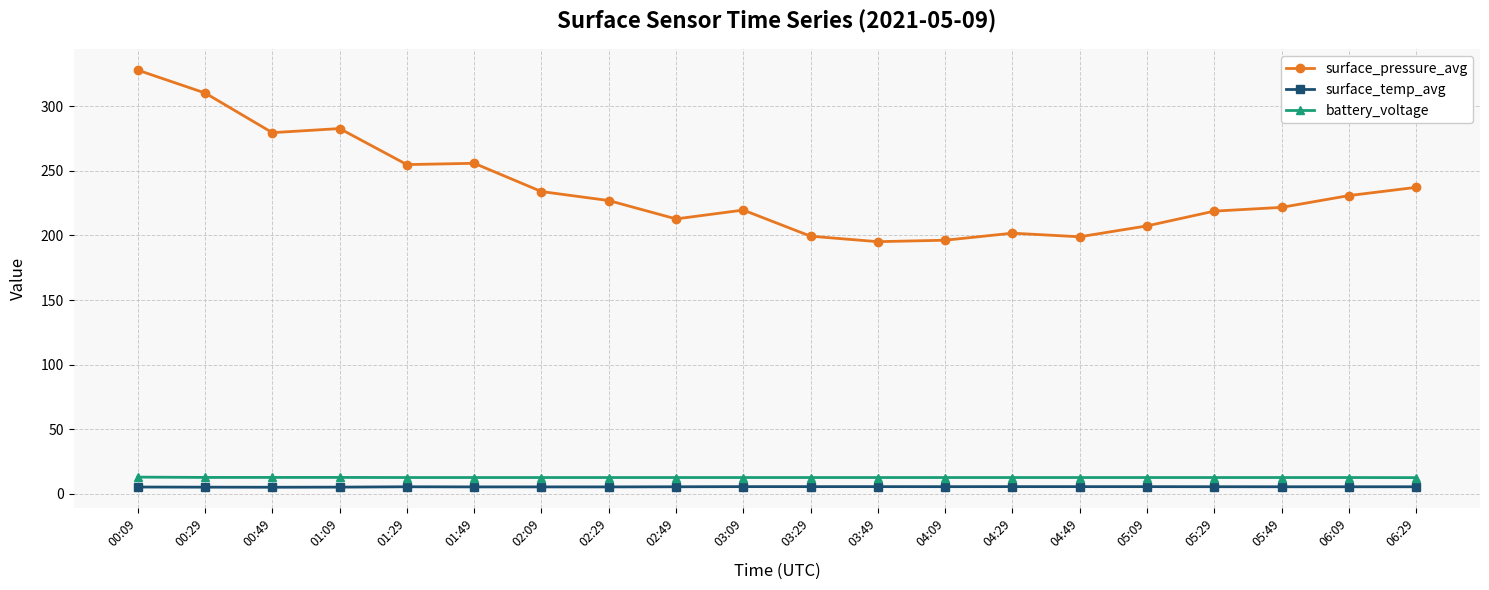

What is the sum of all battery_voltage values?

253.5